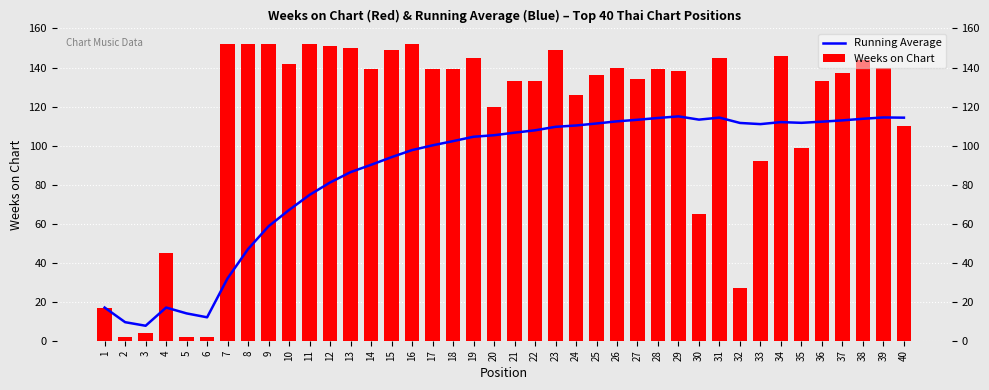

Reading left to right, extract all data points from this chart.

Running Average: 1=17.0	2=9.5	3=7.7	4=17.0	5=14.0	6=12.0	7=32.0	8=47.0	9=58.7	10=67.0	11=74.7	12=81.1	13=86.4	14=90.1	15=94.1	16=97.7	17=100.1	18=102.3	19=104.5	20=105.3	21=106.6	22=107.8	23=109.6	24=110.3	25=111.3	26=112.4	27=113.2	28=114.1	29=115.0	30=113.3	31=114.3	32=111.6	33=111.0	34=112.0	35=111.7	36=112.2	37=112.9	38=113.7	39=114.4	40=114.3
Weeks on Chart: 1=17.0	2=2.0	3=4.0	4=45.0	5=2.0	6=2.0	7=152.0	8=152.0	9=152.0	10=142.0	11=152.0	12=151.0	13=150.0	14=139.0	15=149.0	16=152.0	17=139.0	18=139.0	19=145.0	20=120.0	21=133.0	22=133.0	23=149.0	24=126.0	25=136.0	26=140.0	27=134.0	28=139.0	29=138.0	30=65.0	31=145.0	32=27.0	33=92.0	34=146.0	35=99.0	36=133.0	37=137.0	38=144.0	39=140.0	40=110.0